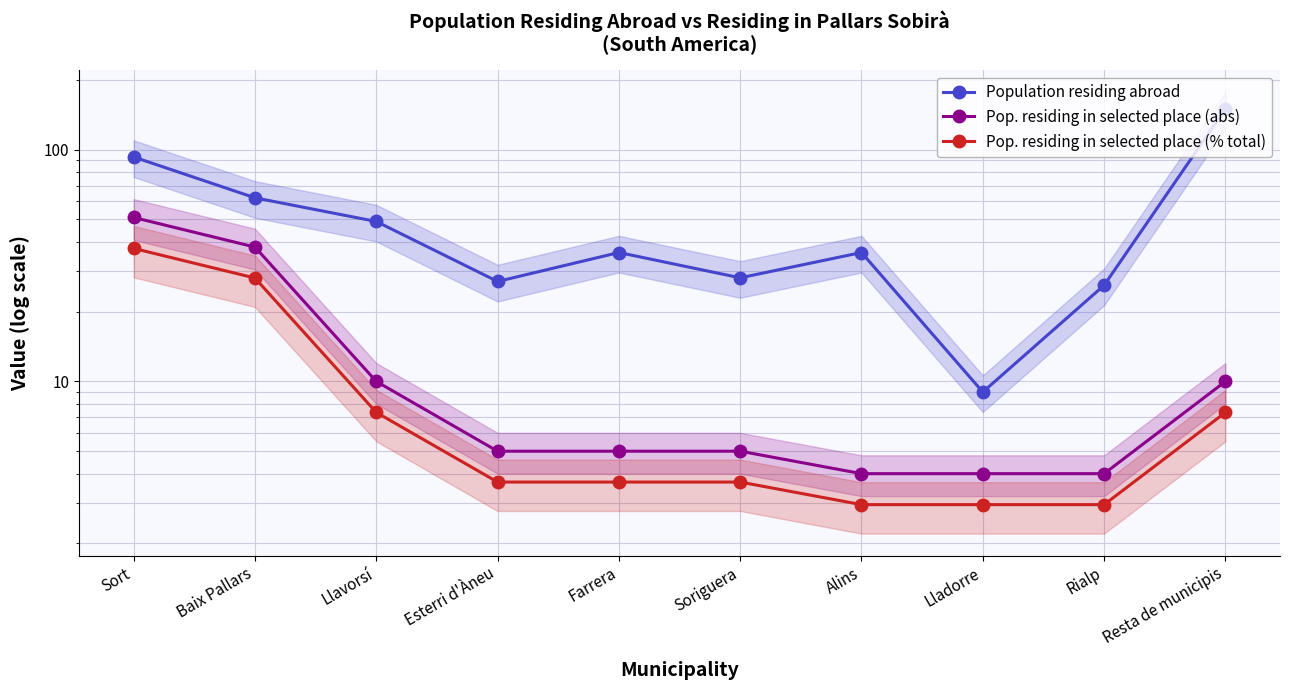

Which series changed the most between Farrera and Soriguera?

Population residing abroad